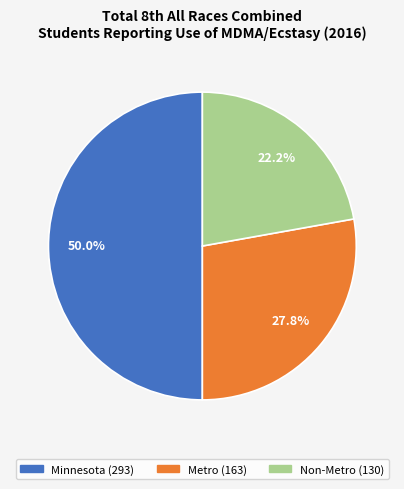

Does Metro account for over 50% of the chart?

No